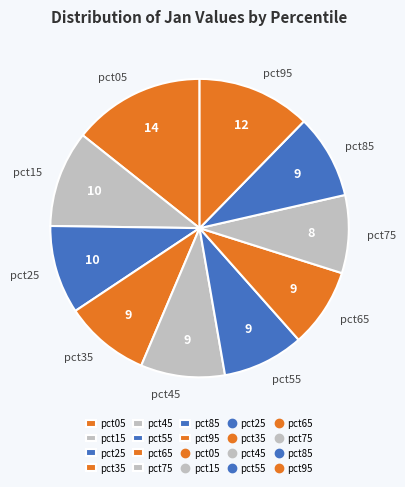

Is the sum of pct55 and pct05 greater than half?

No